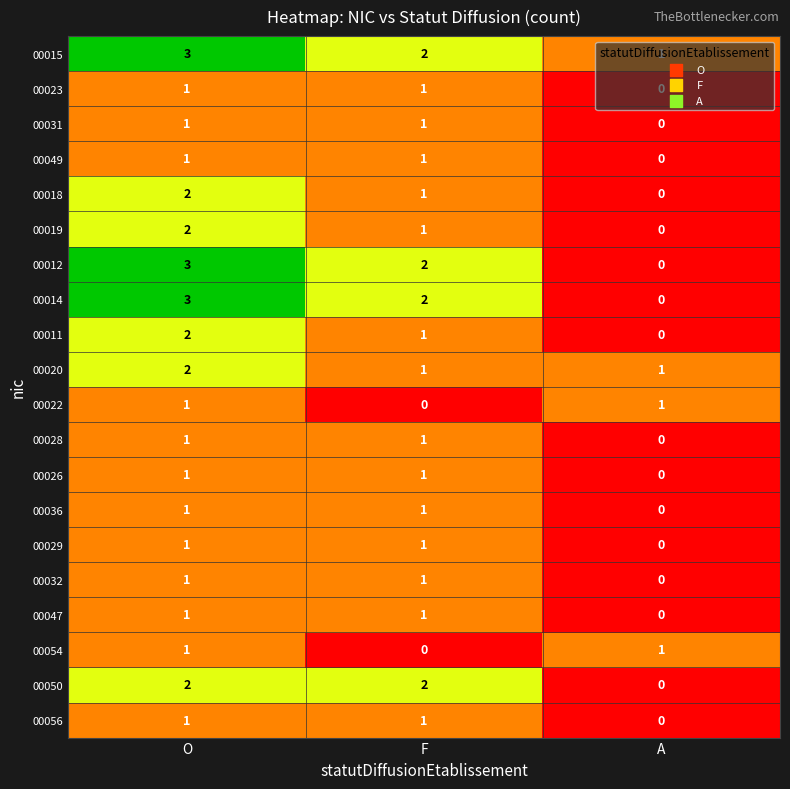

Which series has the largest total across all categories?

00015